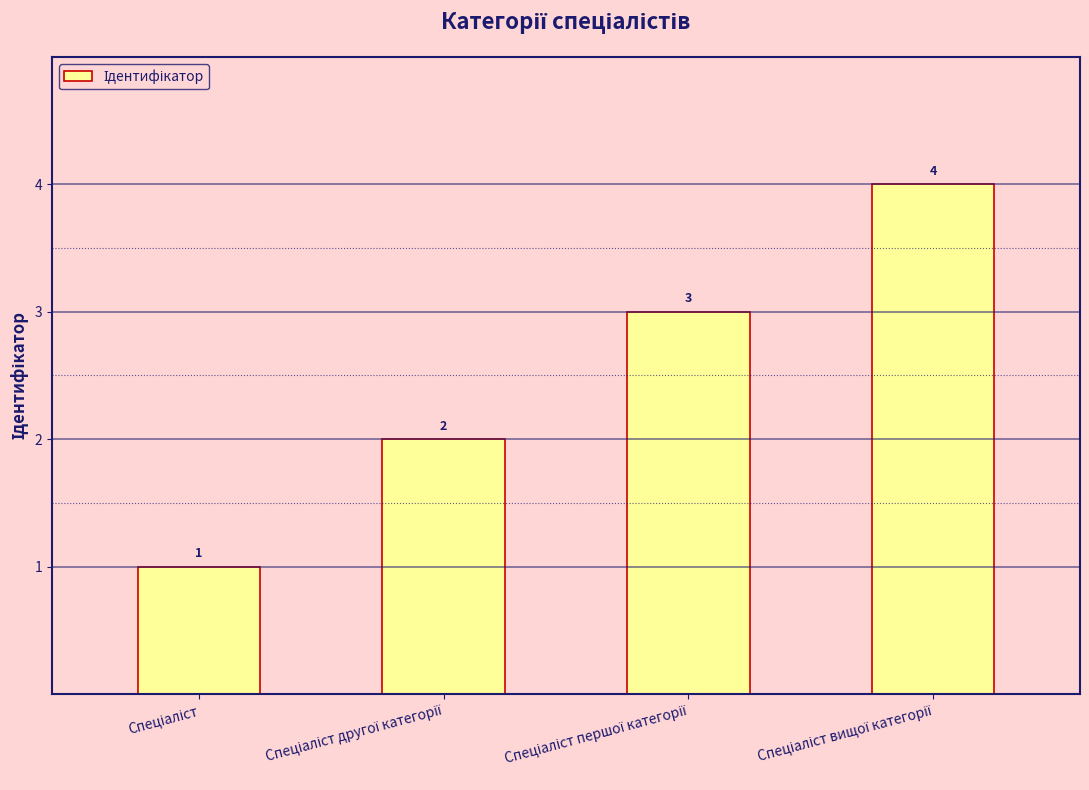

How many values are below 3?

2